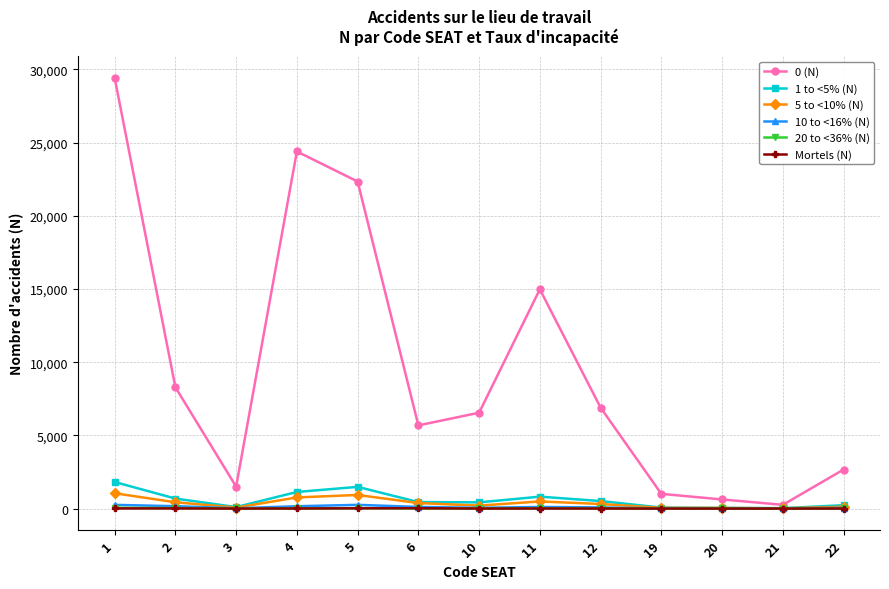

What is the maximum value shown in the chart?

29431